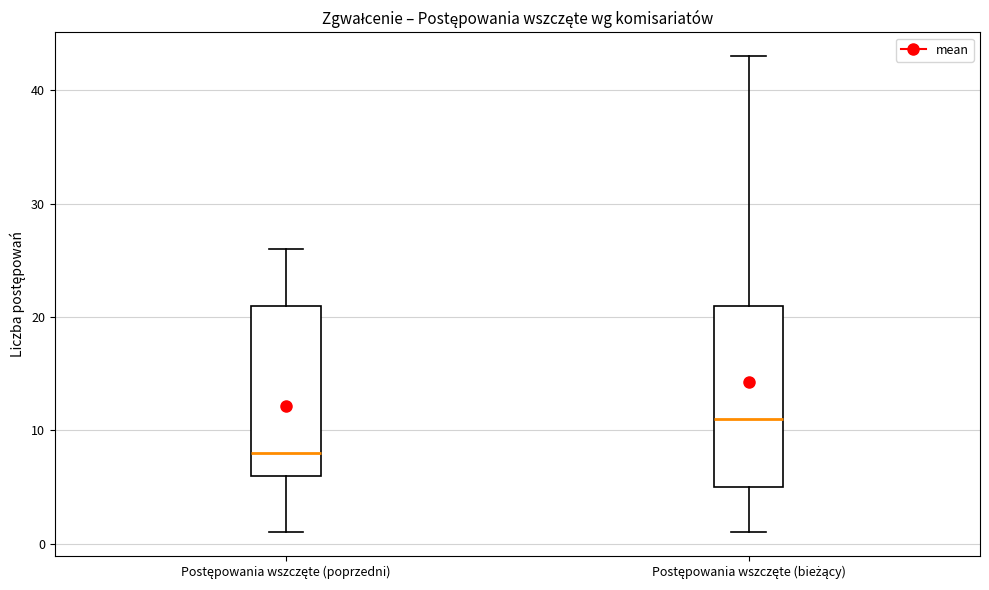

Reading left to right, read every box against the y-axis: the position of its median line, the range the box covers, and the ends of its whiskers. The values are not printed on the chart, so give them approximately, as read against the axis.

Postępowania wszczęte (poprzedni): median 8, box 6 to 21, whiskers 1 to 26
Postępowania wszczęte (bieżący): median 11, box 5 to 21, whiskers 1 to 43